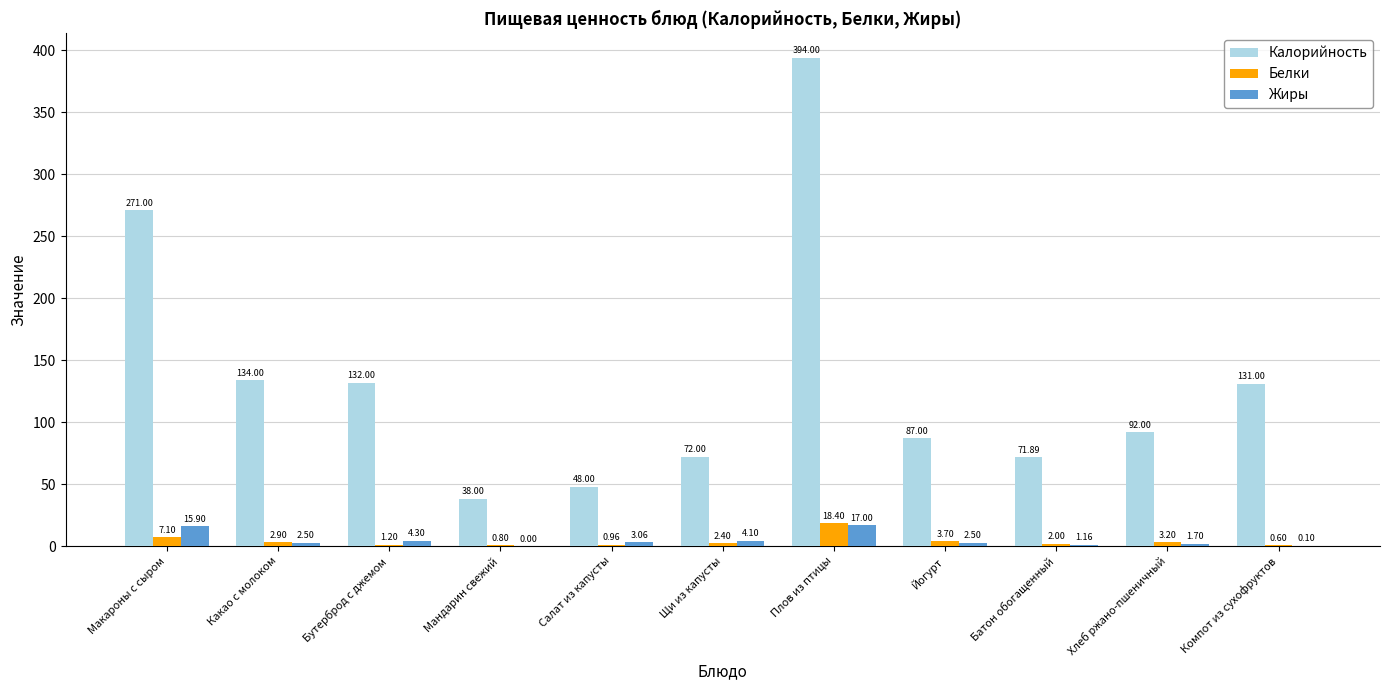

What is the maximum value for Белки?

18.4